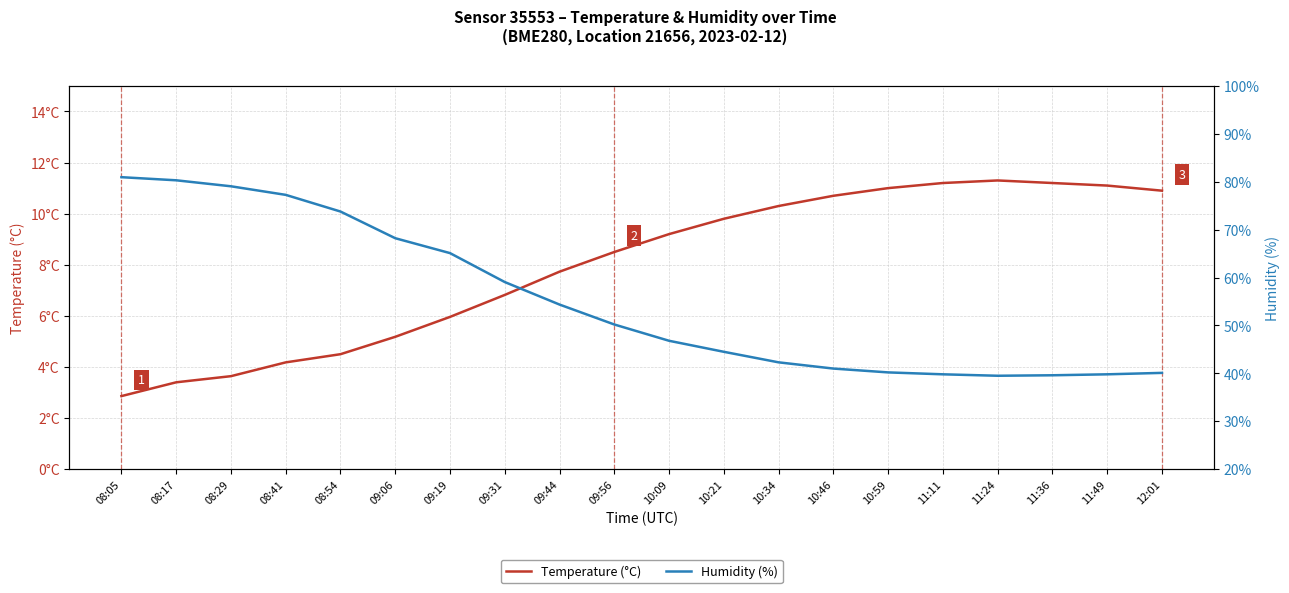

True or false: Humidity (%) and Temperature (°C) intersect in this chart.

False